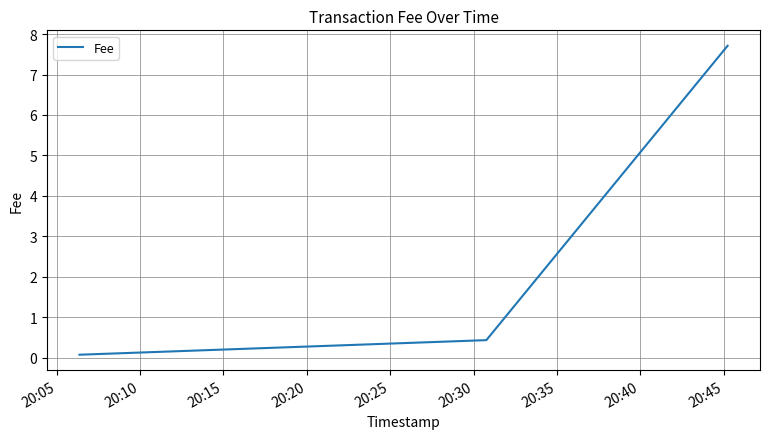

What is the greatest value displayed?

7.7